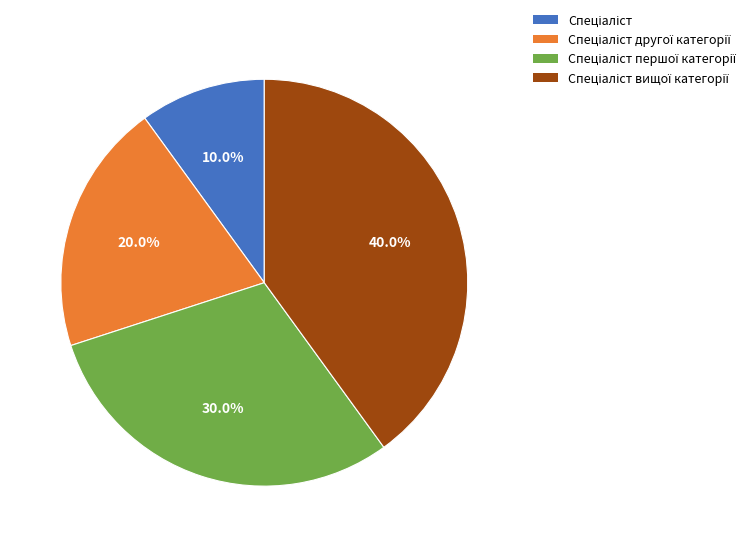

Is there any slice that represents more than half of the pie?

No